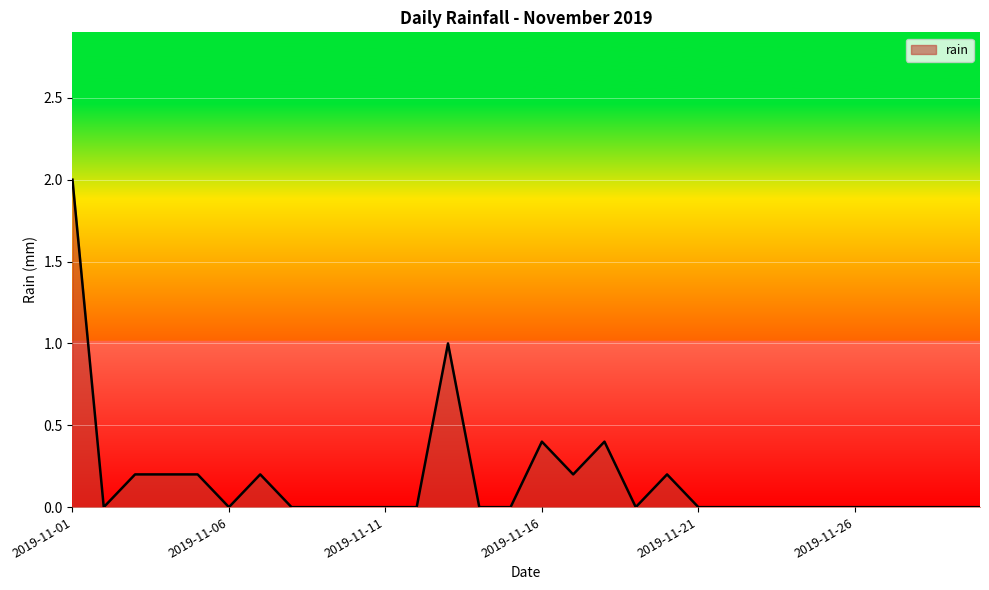

How many lines are shown in the chart?

1